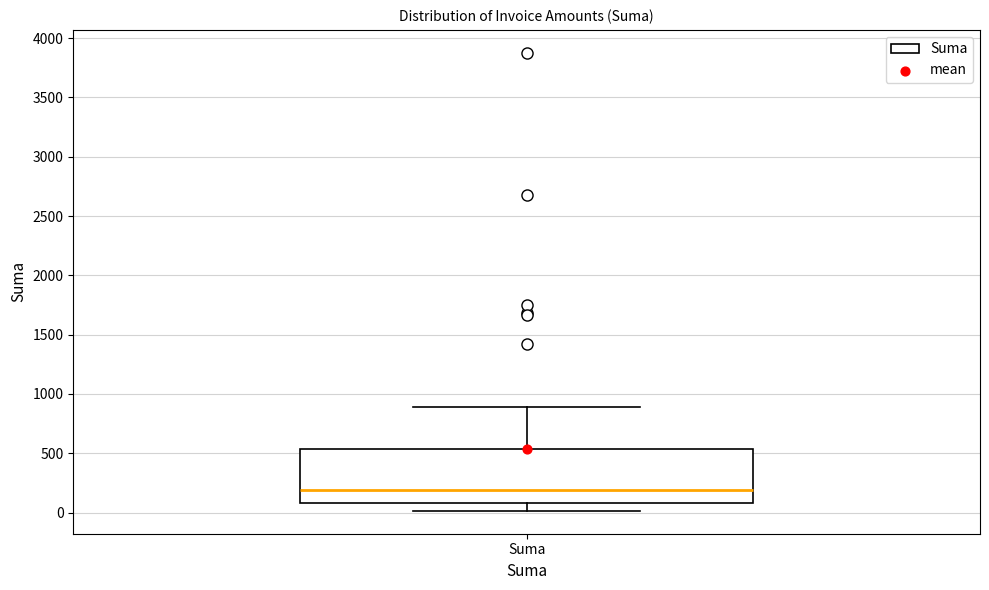

Transcribe this box plot: give where the median line is, the range the box spans, and where the two whiskers end, as read against the y-axis. The values are not printed on the chart, so give them approximately, as read against the axis.

median 200, box 100 to 550, whiskers 0 to 900